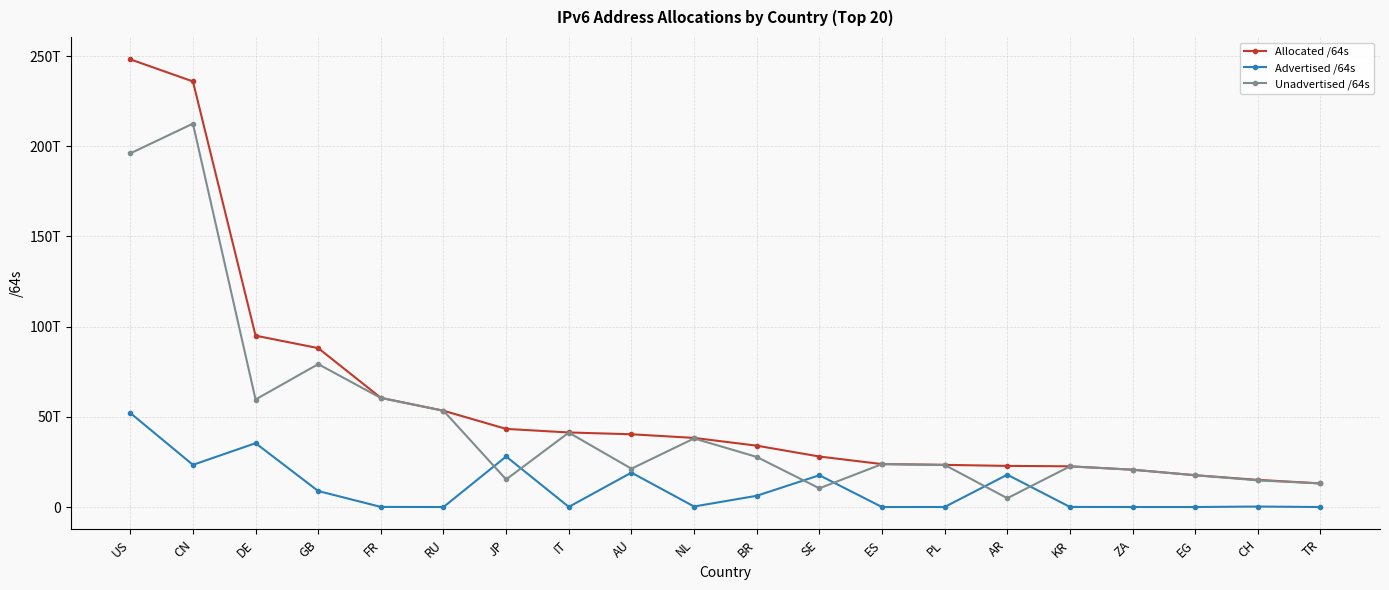

True or false: Advertised /64s and Allocated /64s intersect in this chart.

False